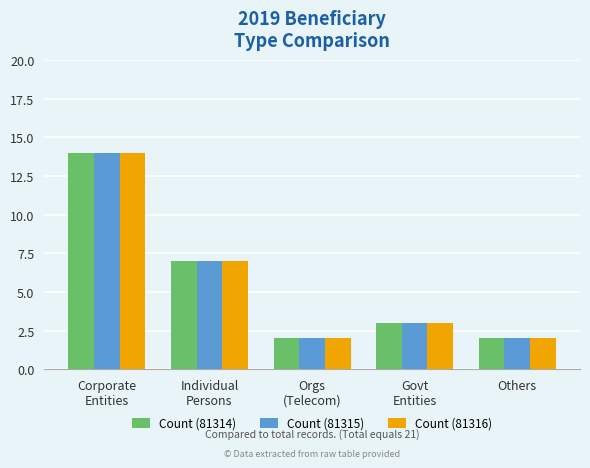

Reading right to left, list all the values displayed in this chart.

Count (81314): Others=2	Govt
Entities=3	Orgs
(Telecom)=2	Individual
Persons=7	Corporate
Entities=14
Count (81315): Others=2	Govt
Entities=3	Orgs
(Telecom)=2	Individual
Persons=7	Corporate
Entities=14
Count (81316): Others=2	Govt
Entities=3	Orgs
(Telecom)=2	Individual
Persons=7	Corporate
Entities=14